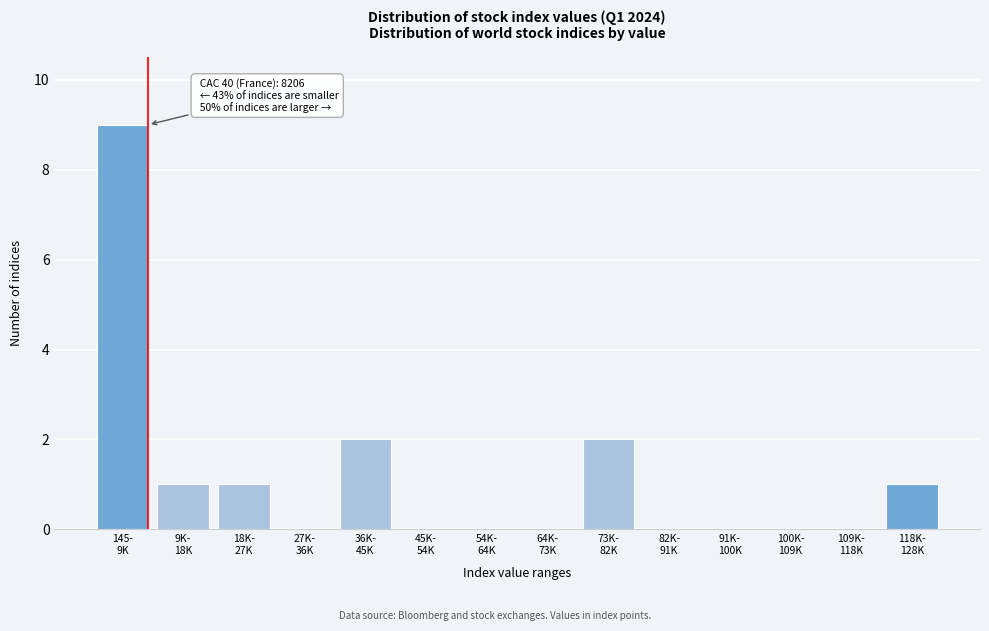

What is the maximum value shown in the chart?

9